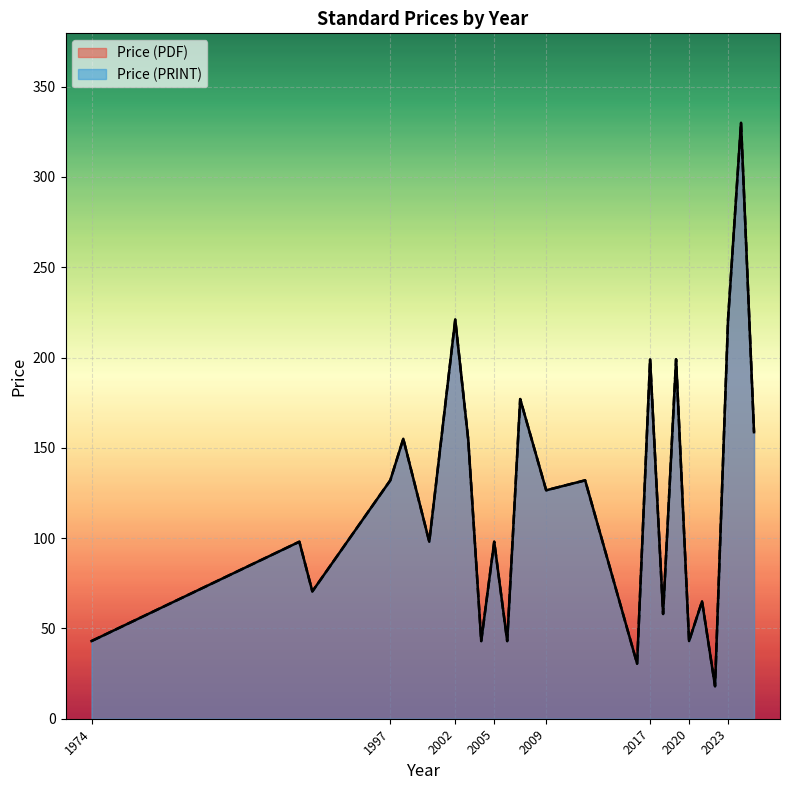

Which has a higher value, 2025 or 2009?

2025